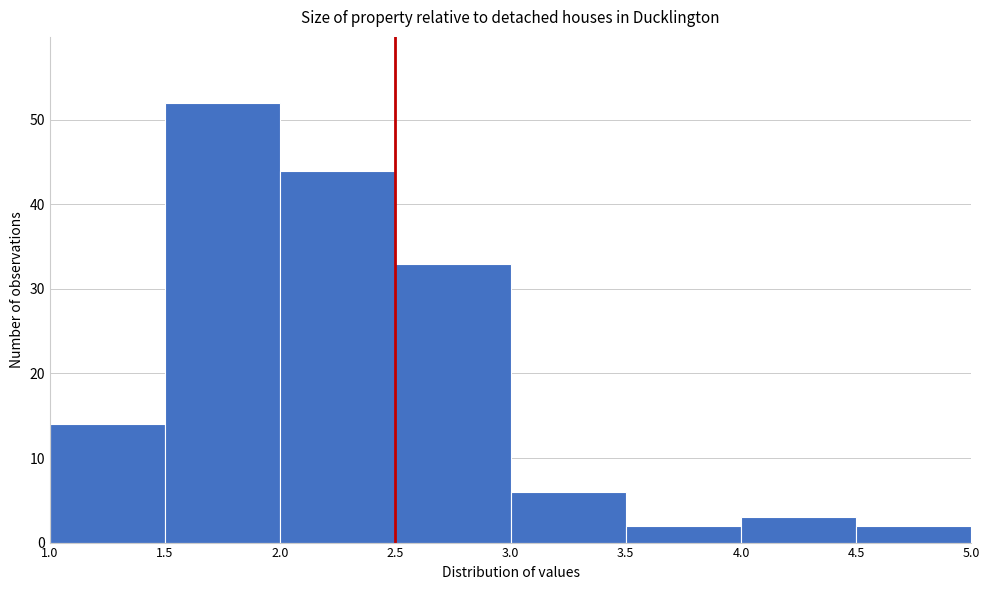

Reading left to right, transcribe this chart: for each bar, give the range it covers on the x-axis and its height. The values are not printed on the chart, so give them approximately, as read against the axis.

1.0 to 1.5: 14
1.5 to 2.0: 52
2.0 to 2.5: 44
2.5 to 3.0: 33
3.0 to 3.5: 6
3.5 to 4.0: 2
4.0 to 4.5: 3
4.5 to 5.0: 2